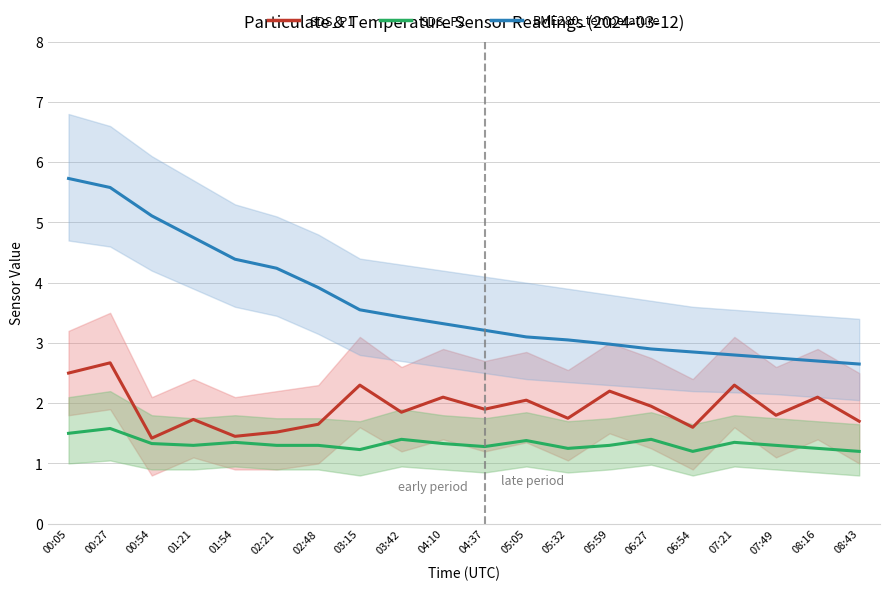

What is the difference between the maximum and minimum values in the BME280_temperature series?

3.1